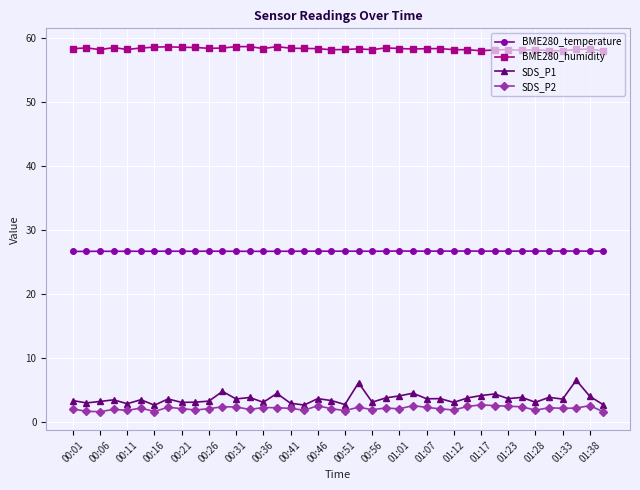

True or false: BME280_temperature and SDS_P1 cross at least once.

False